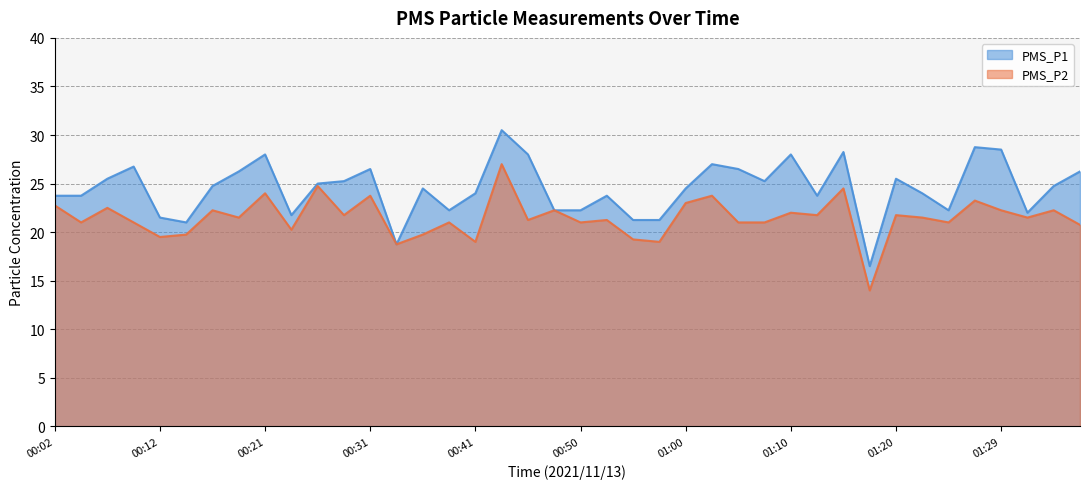

How many categories are shown in the chart?

40